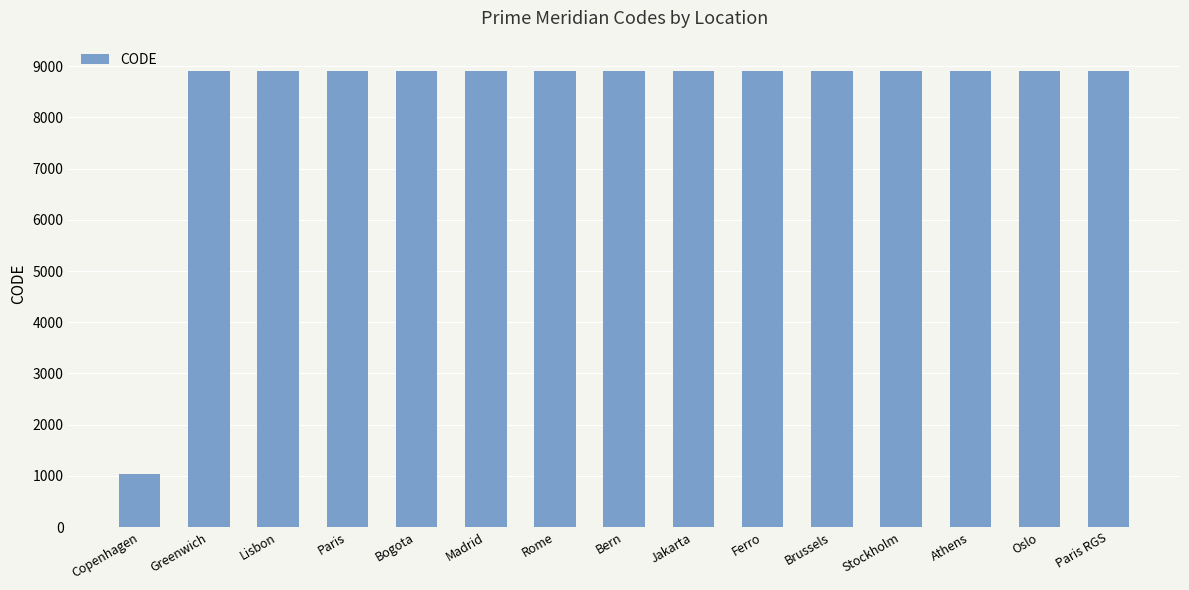

Are the bars horizontal?

No